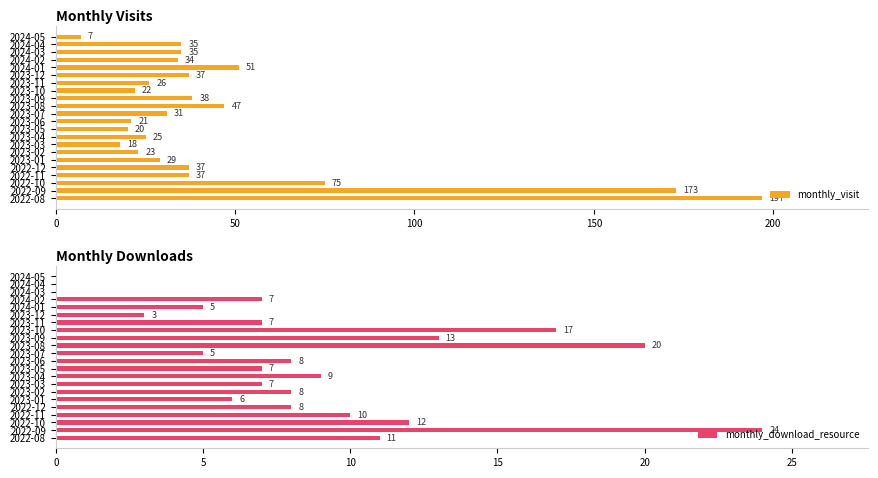

At which label does monthly_download_resource reach its peak?

2022-09